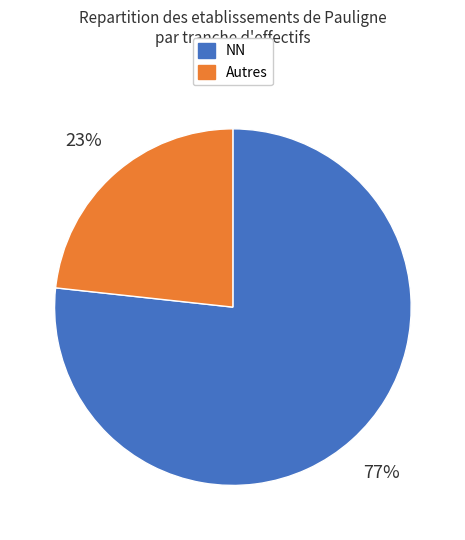

To the nearest percent, what is the average slice percentage?

50%